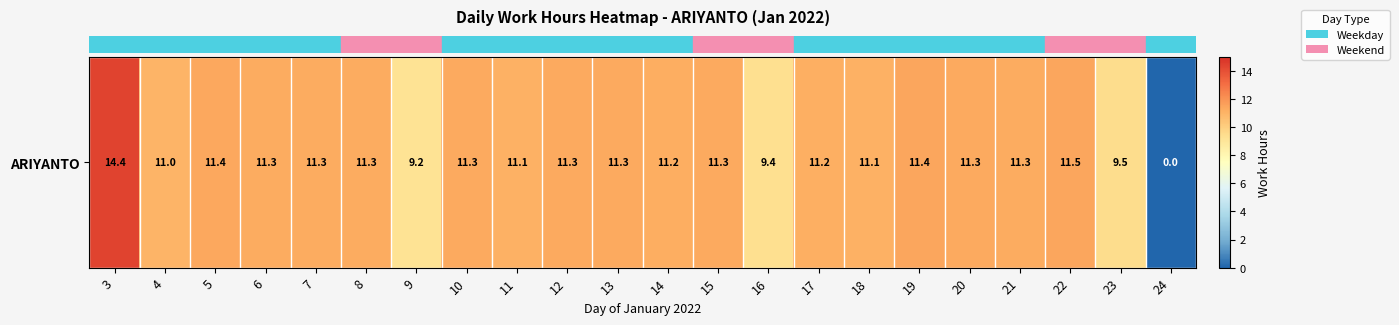

What is the sum of all values?

234.1